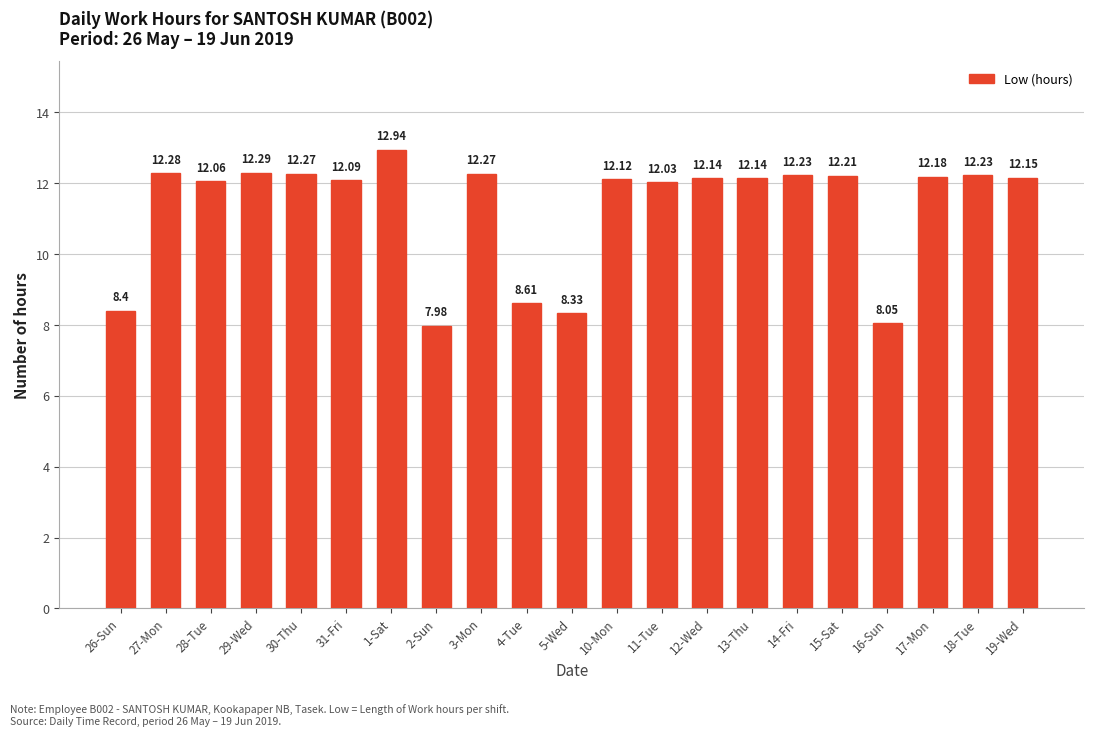

What is the greatest value displayed?

12.9